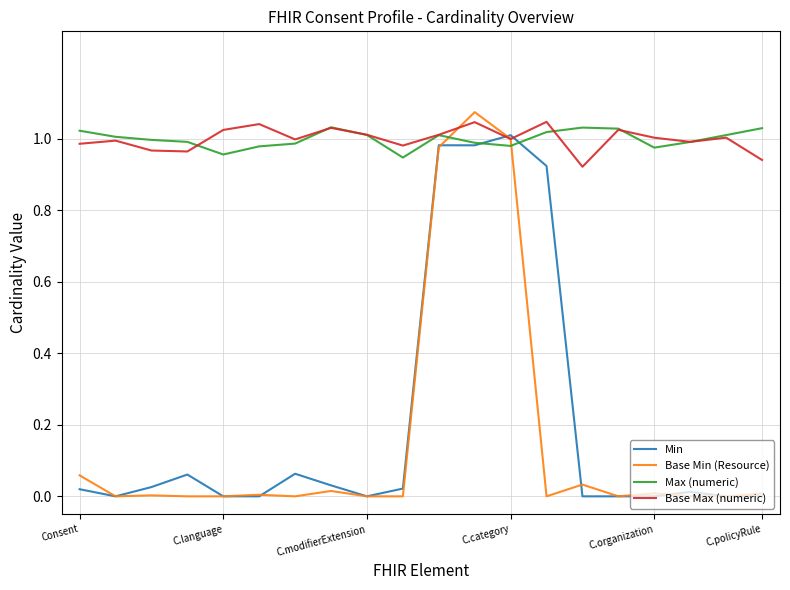

Rank the series by their maximum value, from highest to lowest.

Base Min (Resource), Base Max (numeric), Max (numeric), Min